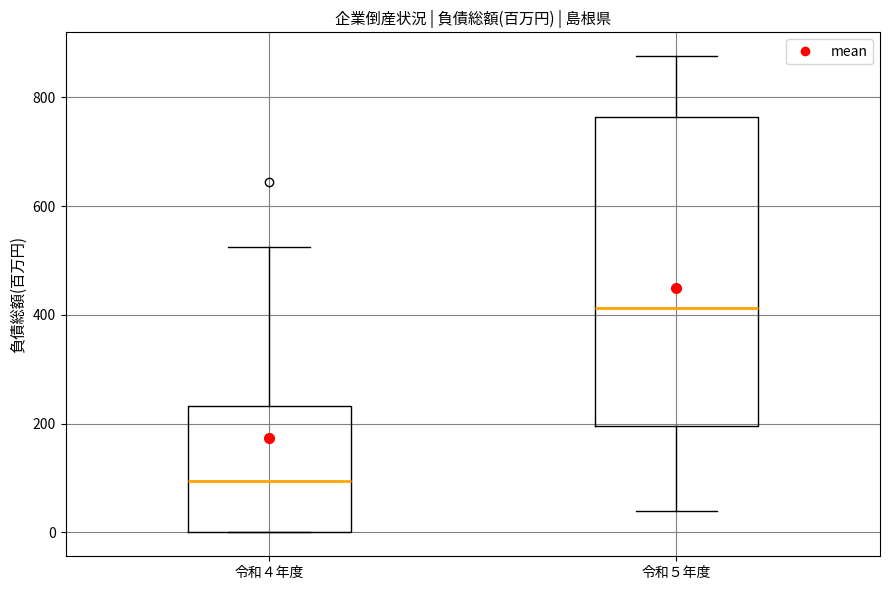

Which box has the highest median line?

令和５年度